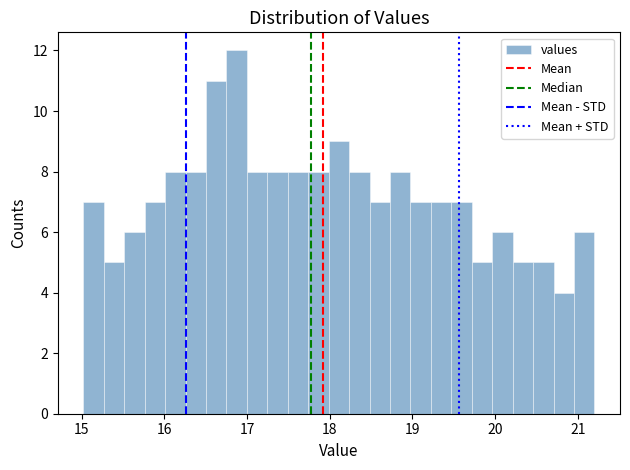

Around what value on the x-axis is the tallest bar? Give the approximate position of its centre, as read against the axis.

16.9